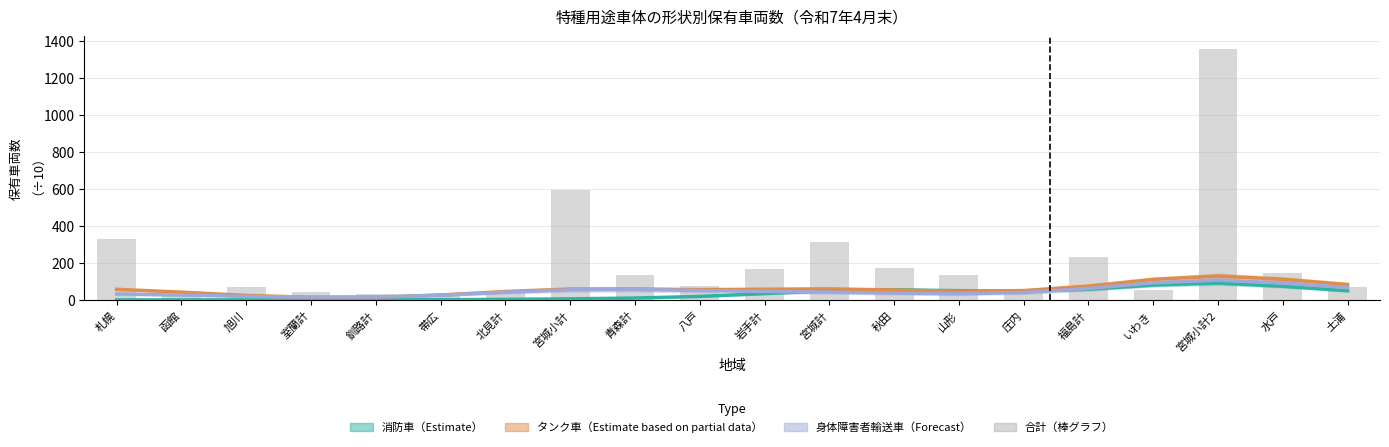

How many data points in 消防車（Estimate） are less than 35?

10